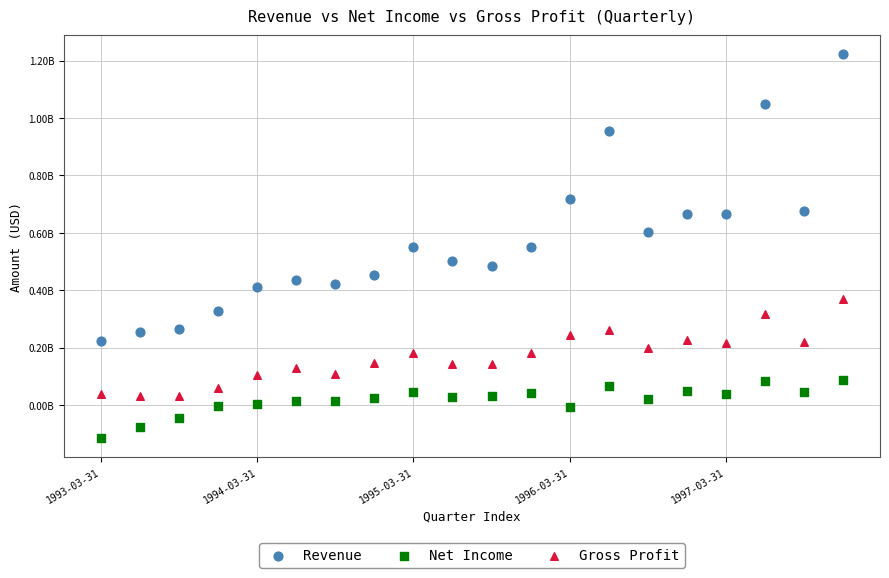

Which series has the widest spread of Y values?

Revenue